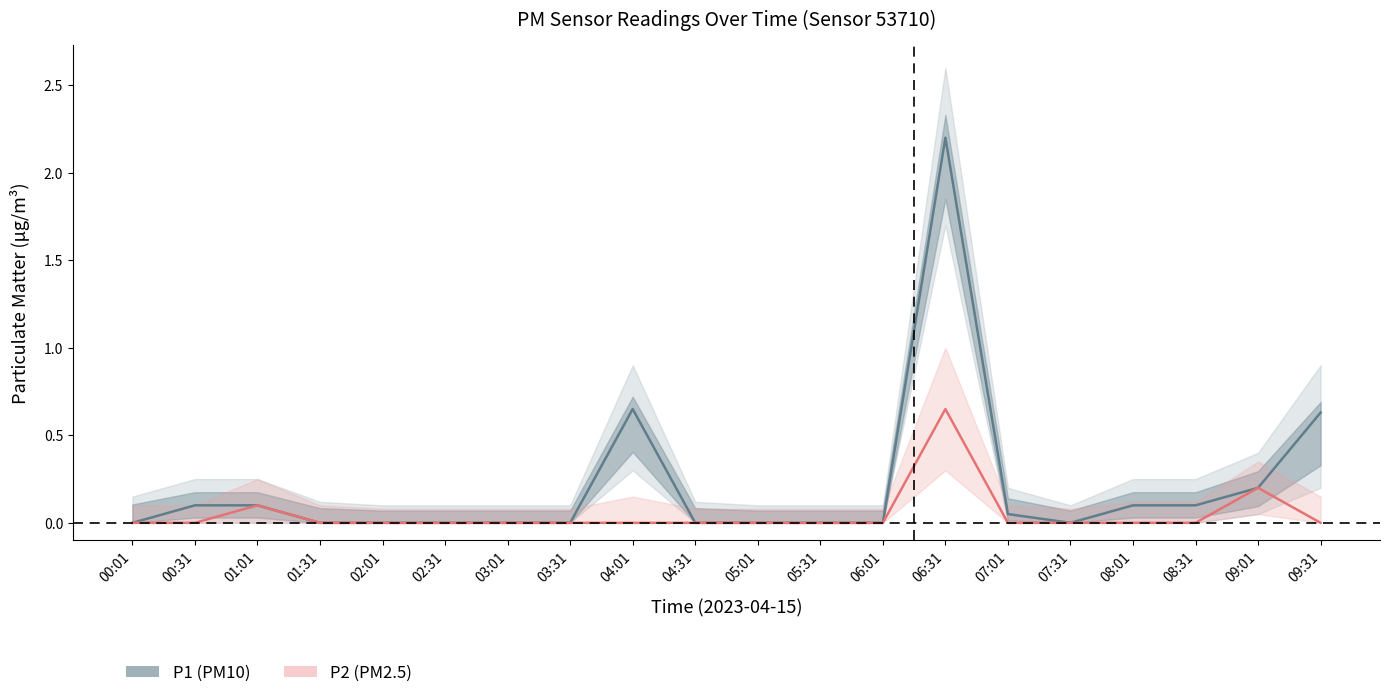

What is the label of the 16th point from the left?

07:31